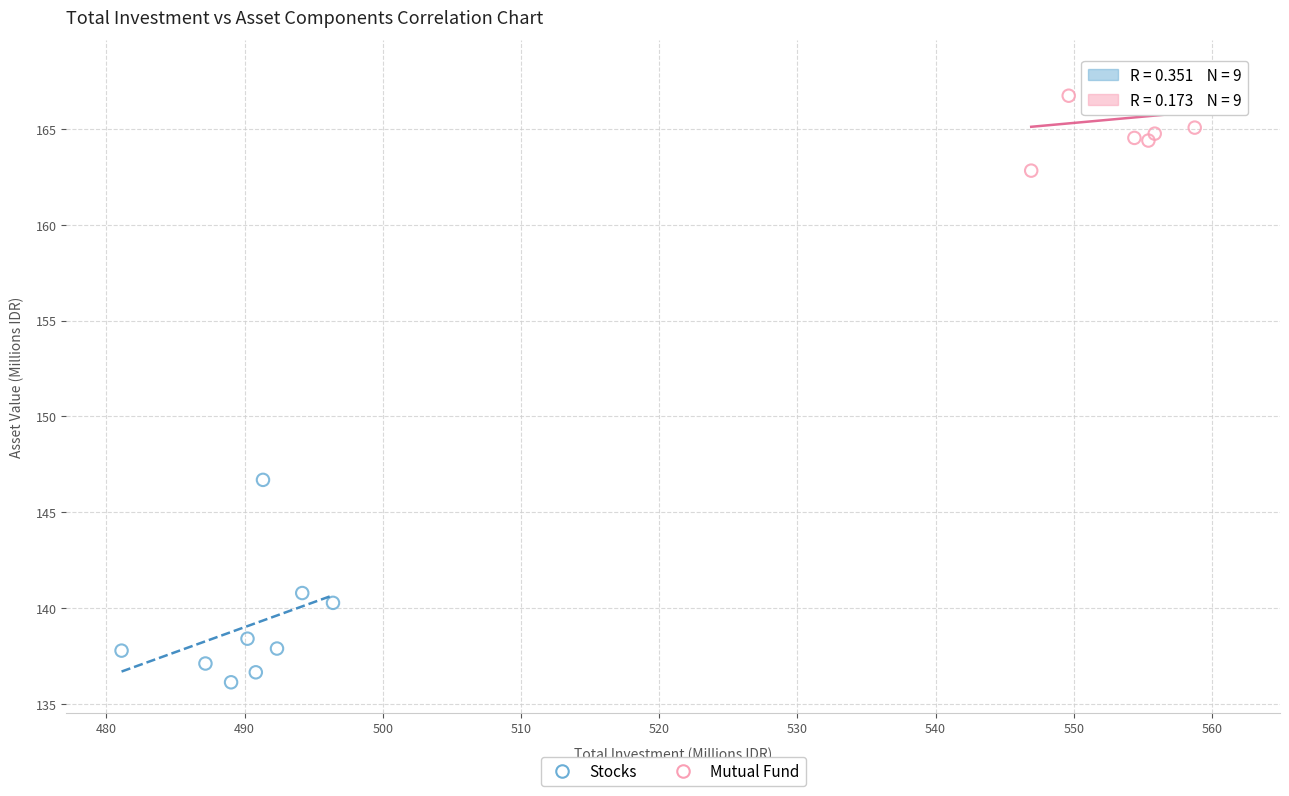

What are all the series names shown in the legend?

Stocks, Mutual Fund